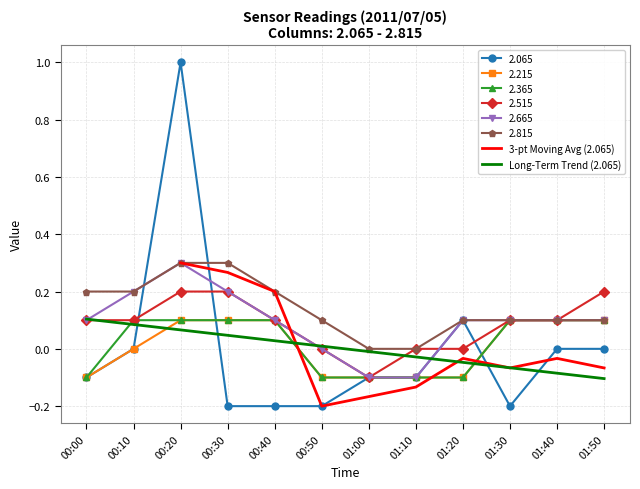

How many values in Long-Term Trend (2.065) are below zero?

6